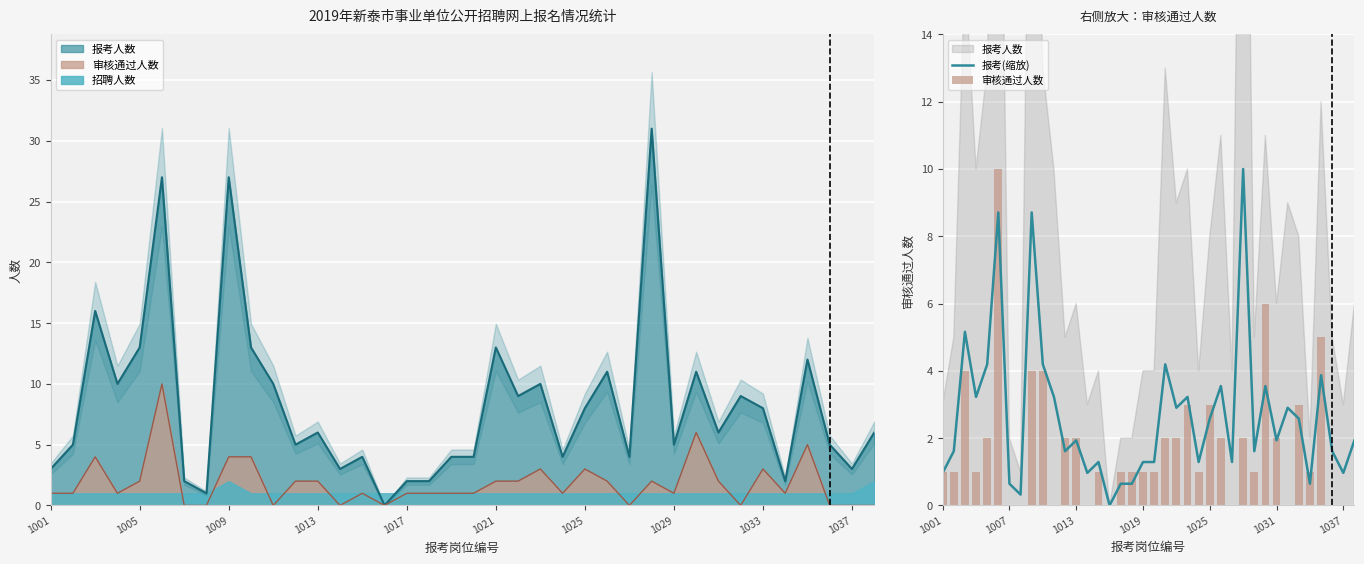

The value of 报考(缩放) at 20 is 4.2. True or false?

True